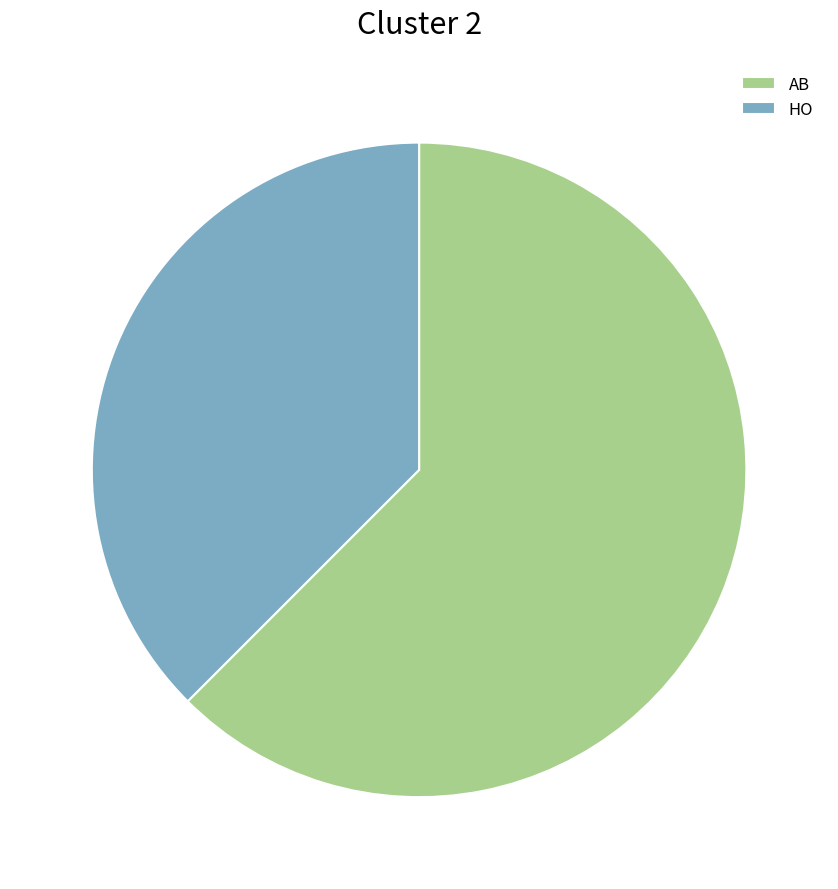

Does any single category account for the majority?

Yes